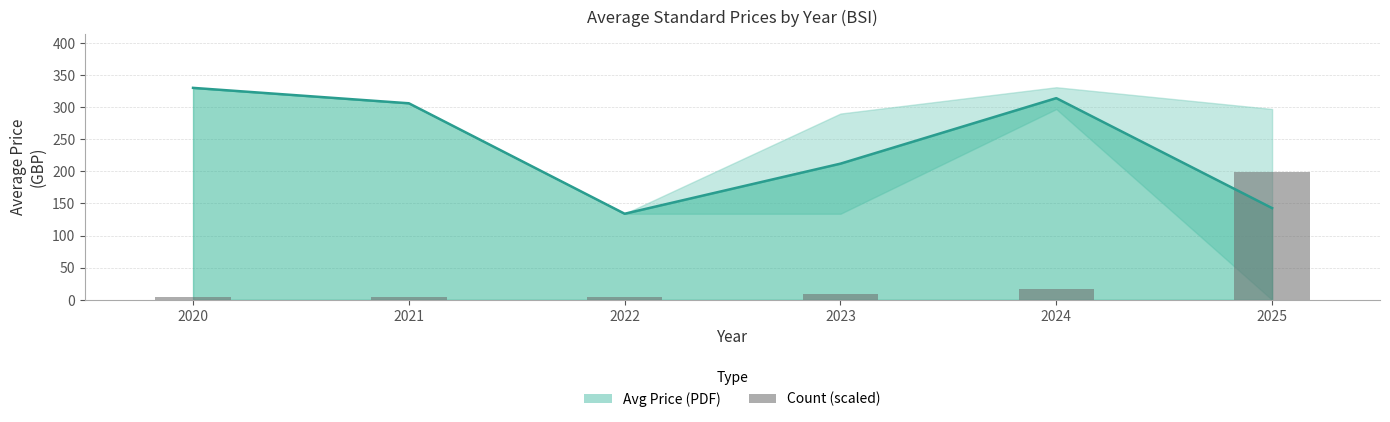

Reading left to right, what are all the values shown in this chart?

2020=4.1	2021=4.1	2022=4.1	2023=8.3	2024=16.5	2025=198.6